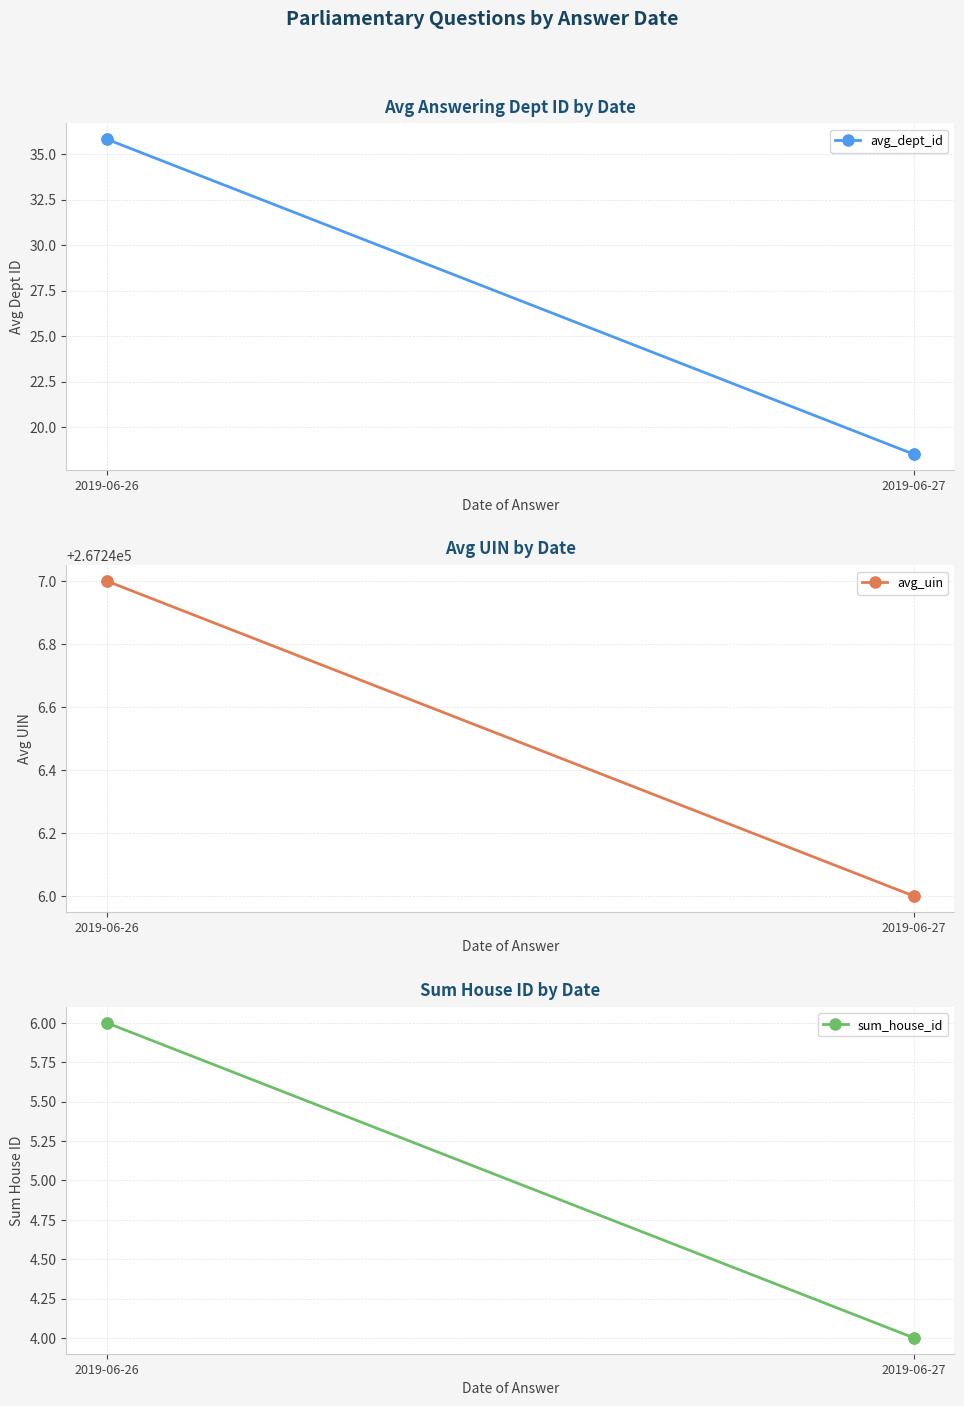

What are all the series names shown in the legend?

avg_dept_id, avg_uin, sum_house_id